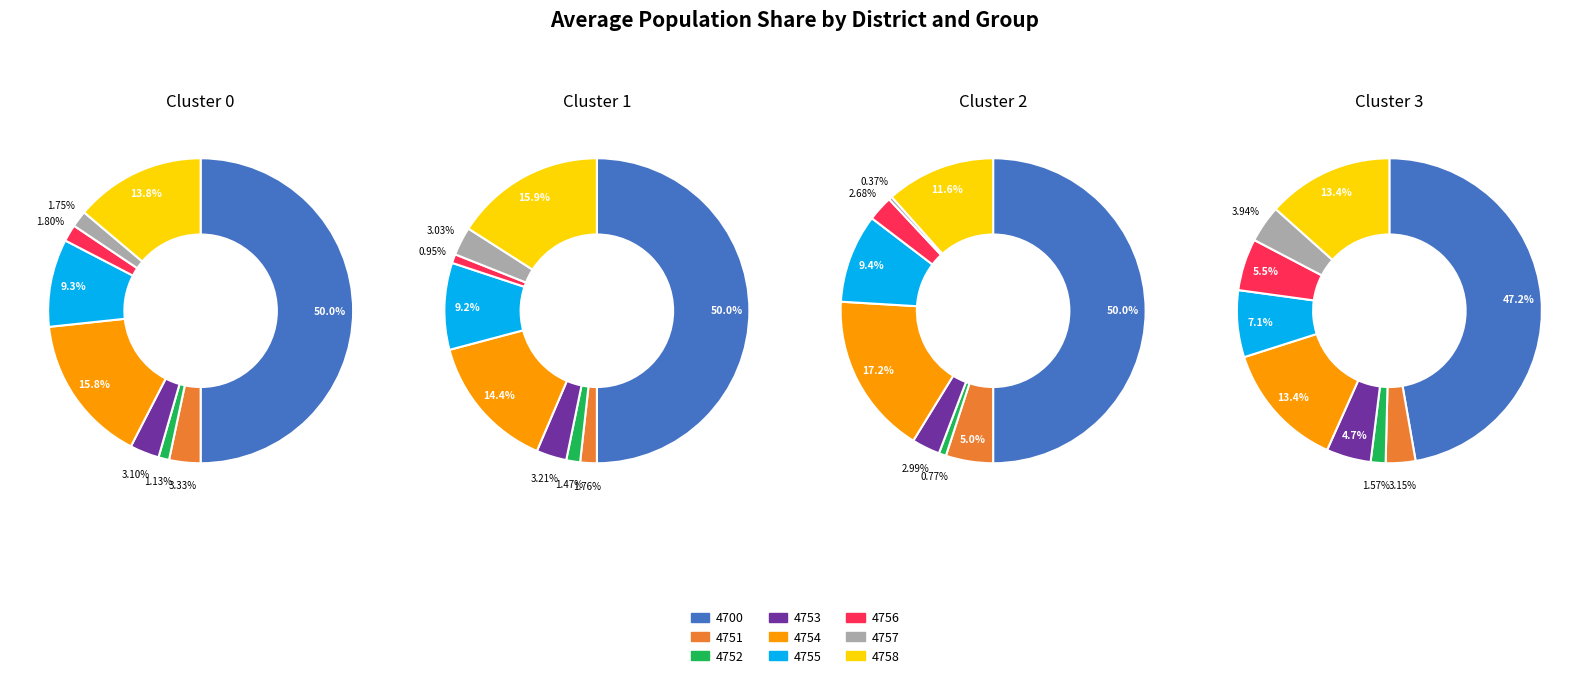

What percentage is the 4752 slice, to the nearest percent?

1%